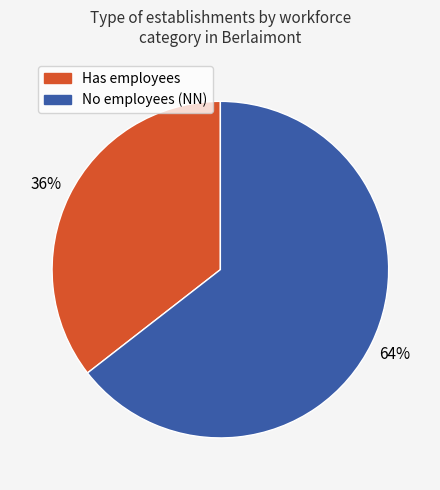

Does any single category account for the majority?

Yes